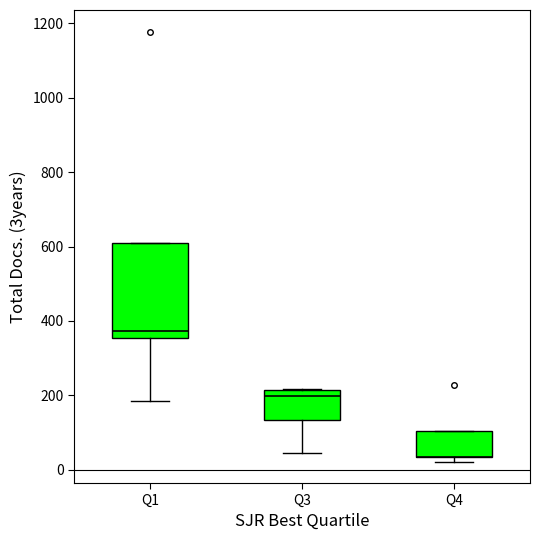

Which series has the largest total across all categories?

Q1